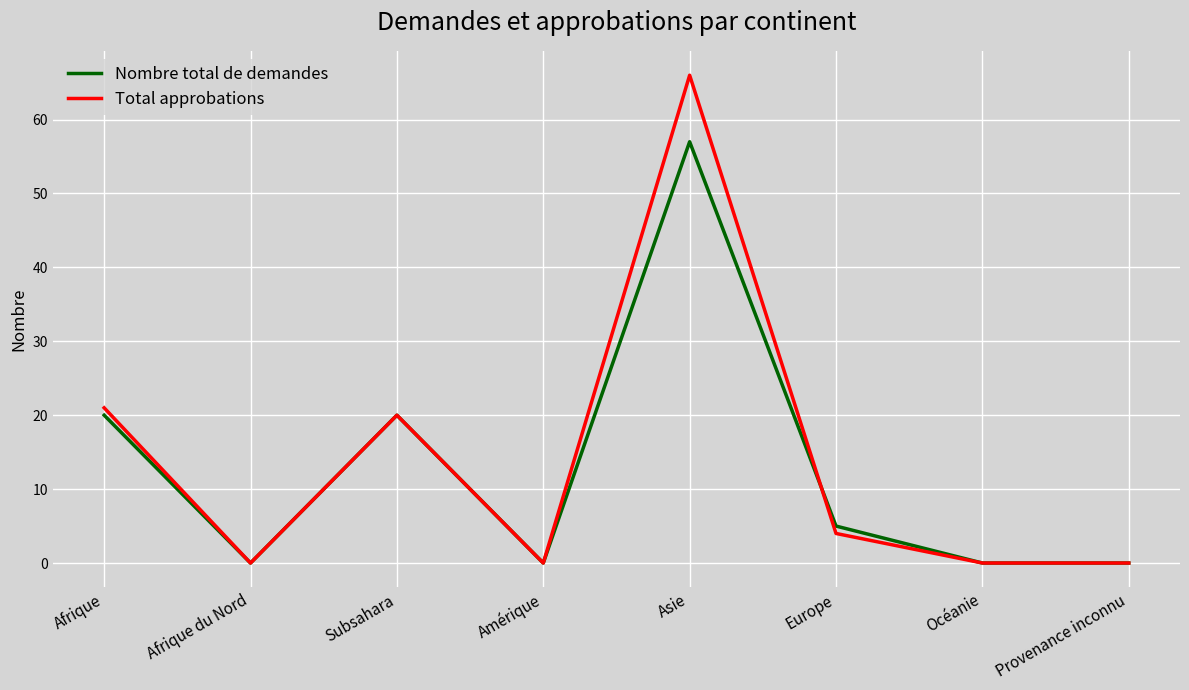

What are all the series names shown in the legend?

Nombre total de demandes, Total approbations